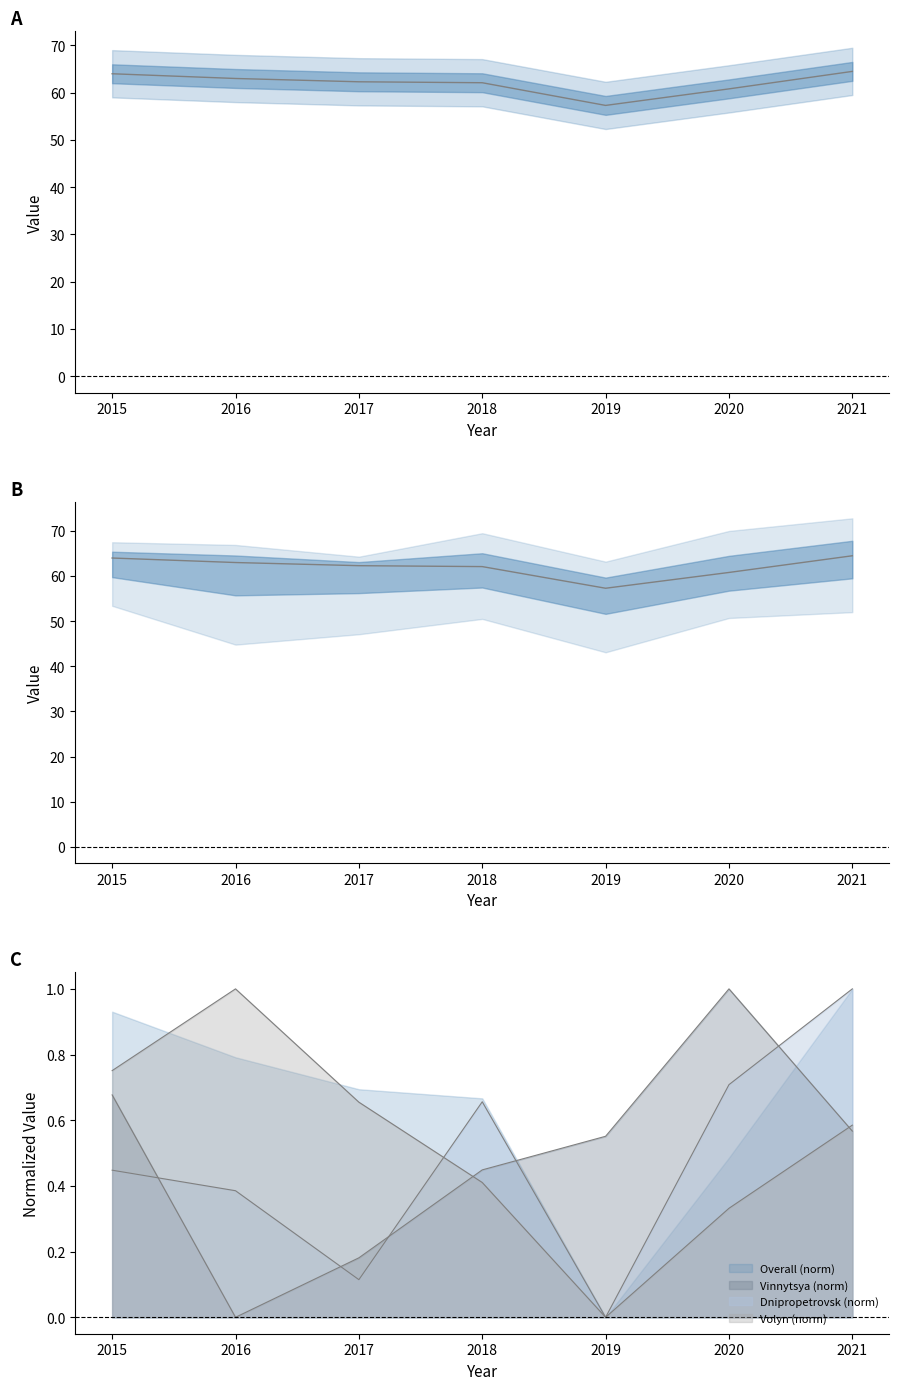

Read the value at 2017.

62.3